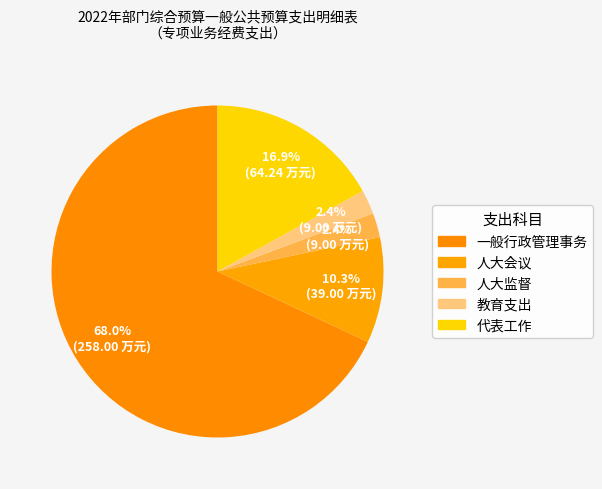

How many segments does this pie chart have?

5